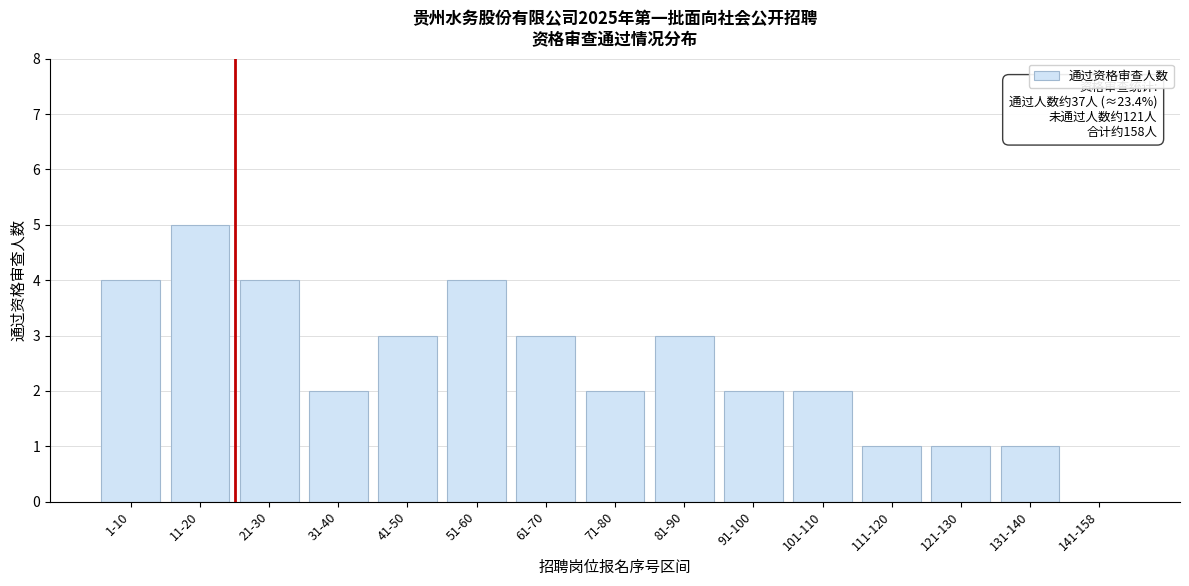

Reading right to left, extract all data points from this chart.

141-158=0	131-140=1	121-130=1	111-120=1	101-110=2	91-100=2	81-90=3	71-80=2	61-70=3	51-60=4	41-50=3	31-40=2	21-30=4	11-20=5	1-10=4